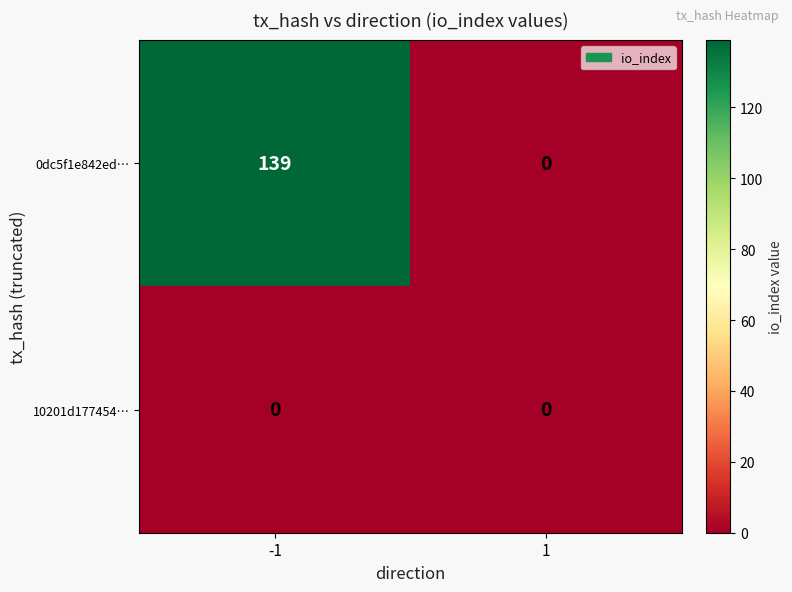

At -1, list the series in order from largest to smallest.

0dc5f1e842ed…, 10201d177454…